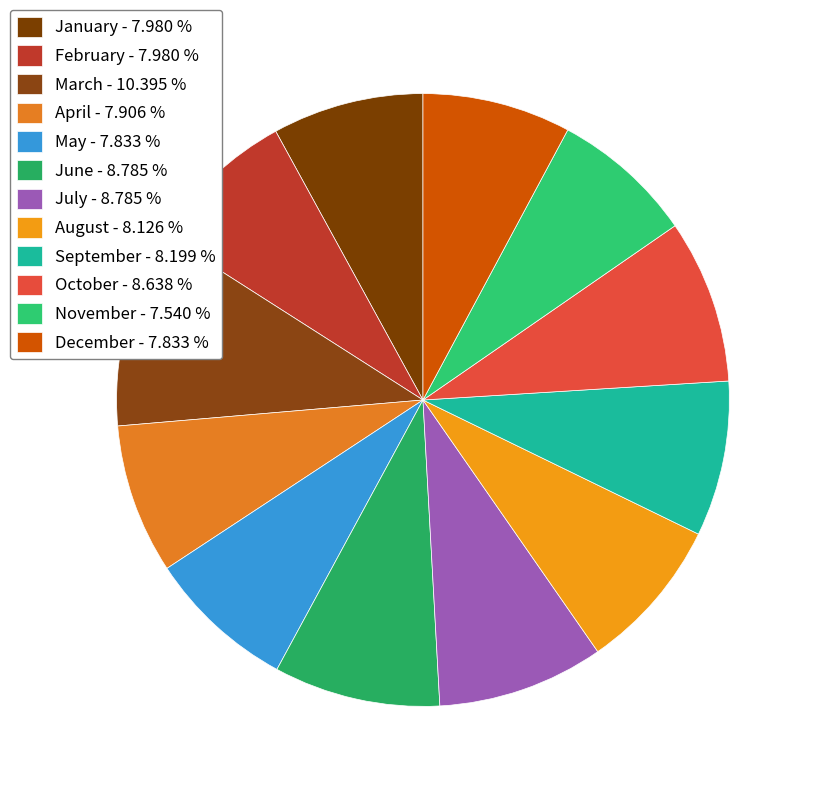

Count the number of slices in the pie.

12